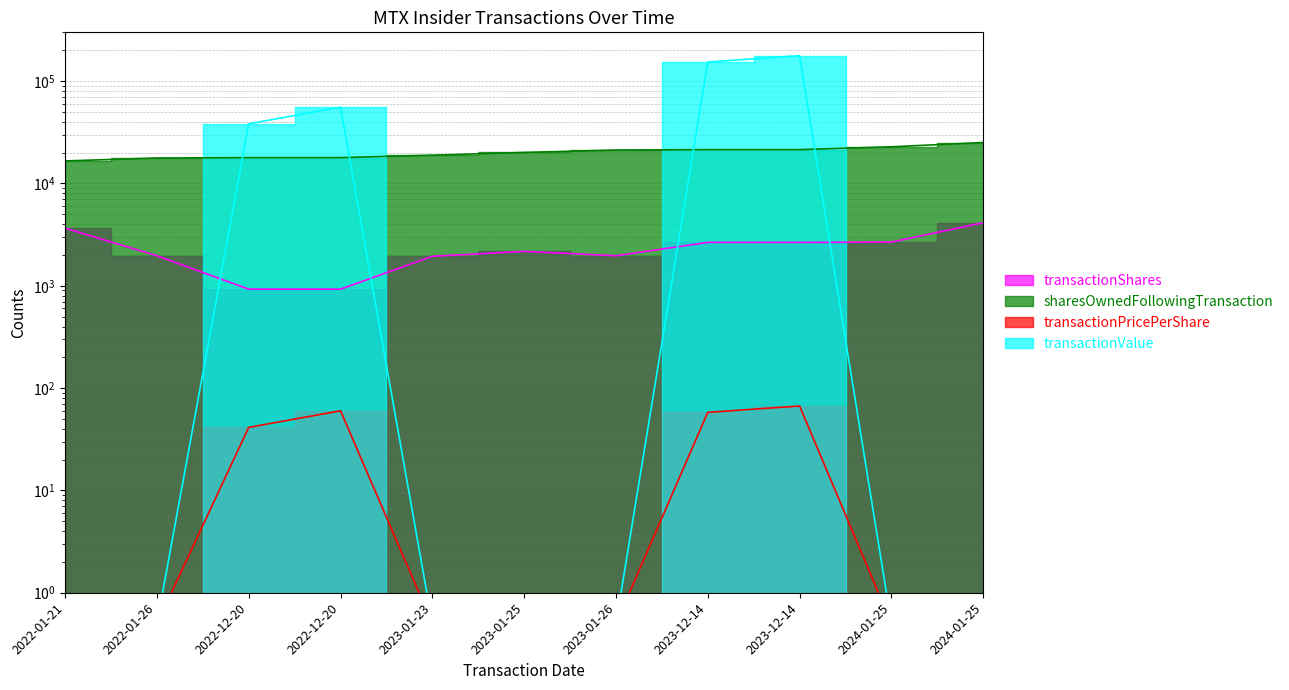

Reading right to left, transcribe all the data shown in this chart.

transactionShares: 4135.0	2672.0	2655.0	2655.0	1966.0	2169.0	1942.0	927.0	927.0	1967.0	3656.0
sharesOwnedFollowingTransaction: 25143.0	22826.0	21423.0	21423.0	21217.0	20115.0	18896.0	17898.0	17898.0	17731.0	16608.0
transactionPricePerShare: 0.5	0.5	66.8	58.0	0.5	0.5	0.5	60.0	41.3	0.5	0.5
transactionValue: 0.5	0.5	177460.0	153897.0	0.5	0.5	0.5	55652.0	38276.0	0.5	0.5